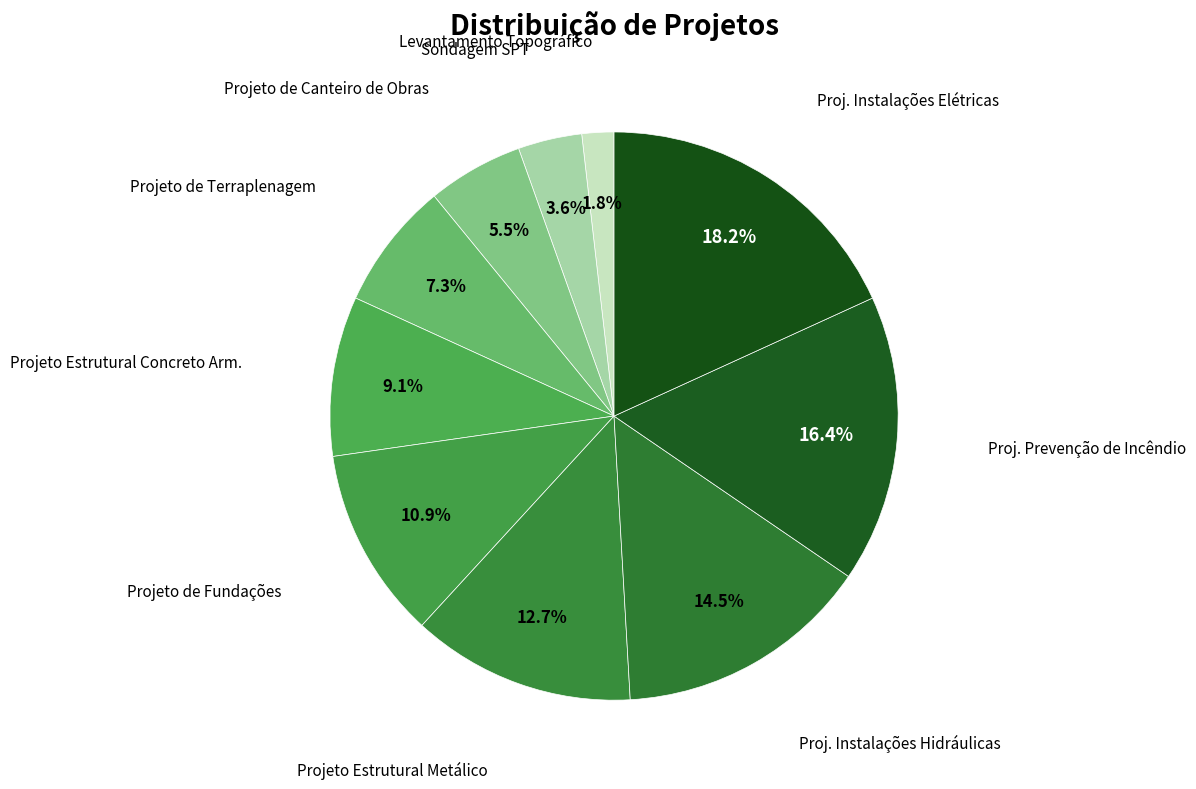

How many slices are in this pie chart?

10